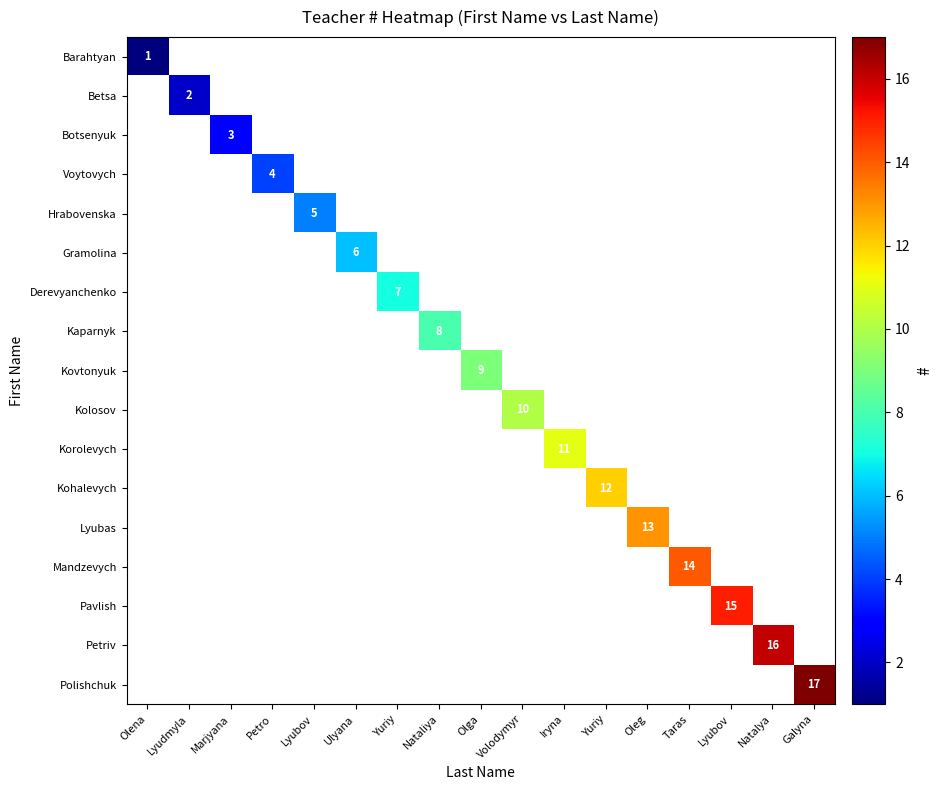

Rank the series at Natalya from lowest to highest value.

Barahtyan, Betsa, Botsenyuk, Voytovych, Hrabovenska, Gramolina, Derevyanchenko, Kaparnyk, Kovtonyuk, Kolosov, Korolevych, Kohalevych, Lyubas, Mandzevych, Pavlish, Petriv, Polishchuk